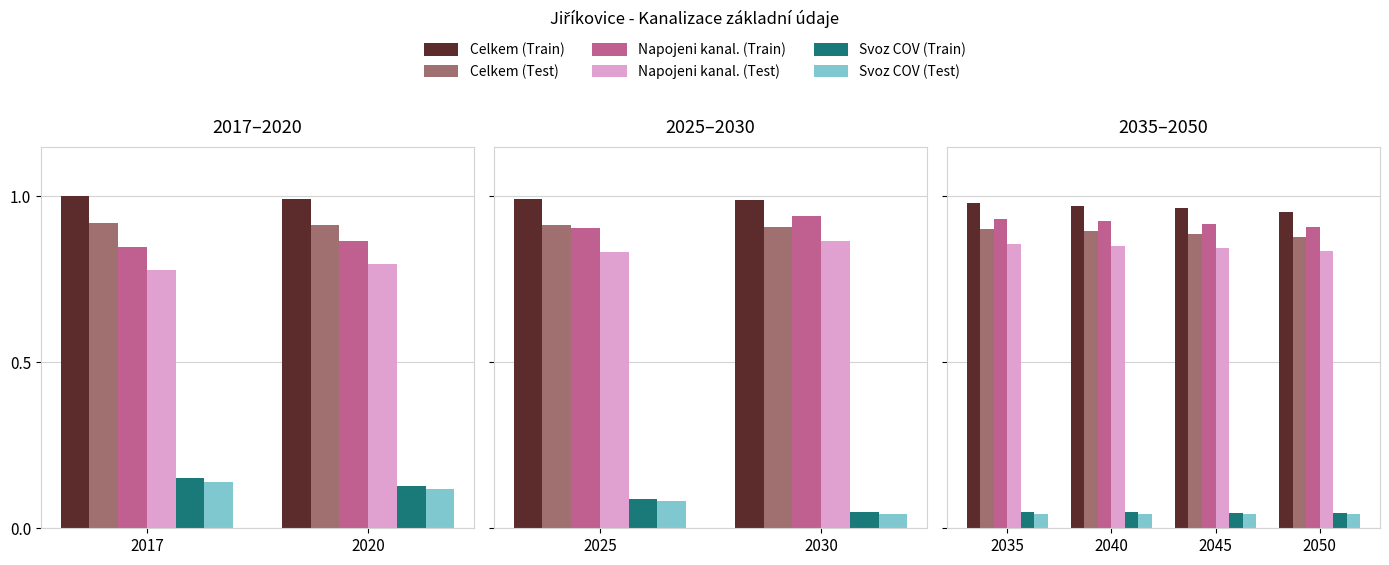

What is the value of the Napojeni kanal. (Test) bar at the 4th from the left?

0.8